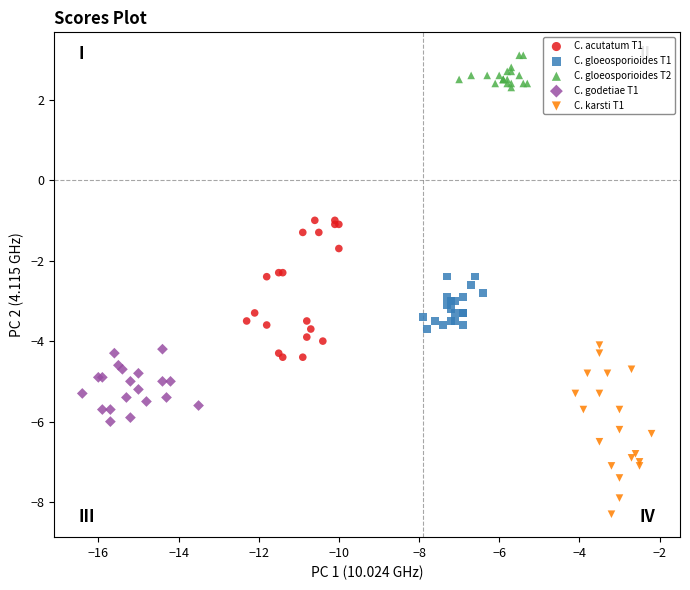

Which series contains the highest Y value?

C. gloeosporioides T2